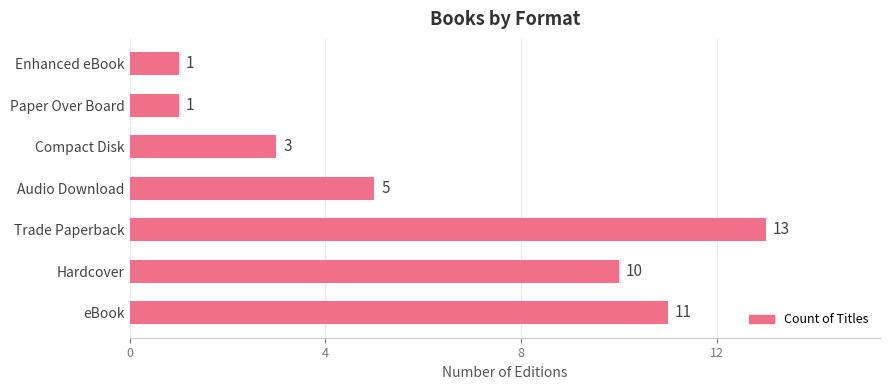

What is the average value?

6